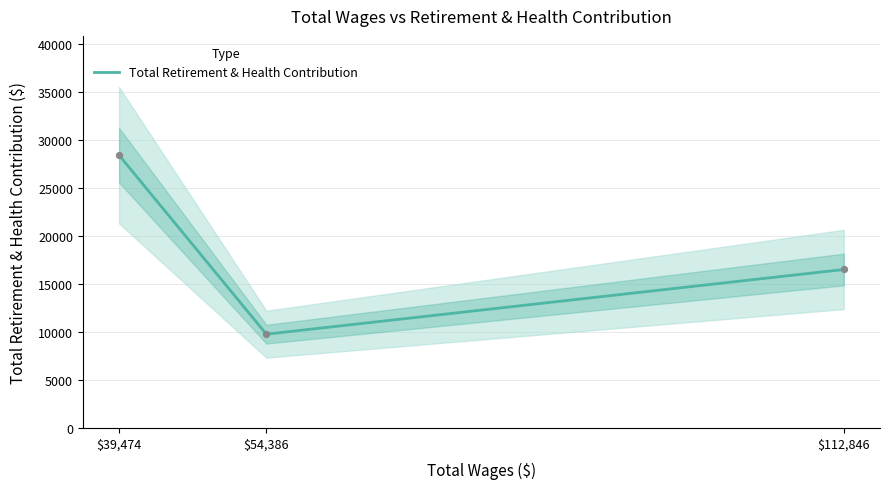

Approximately how many times larger is the value at $112,846 compared to $54,386?

1.7